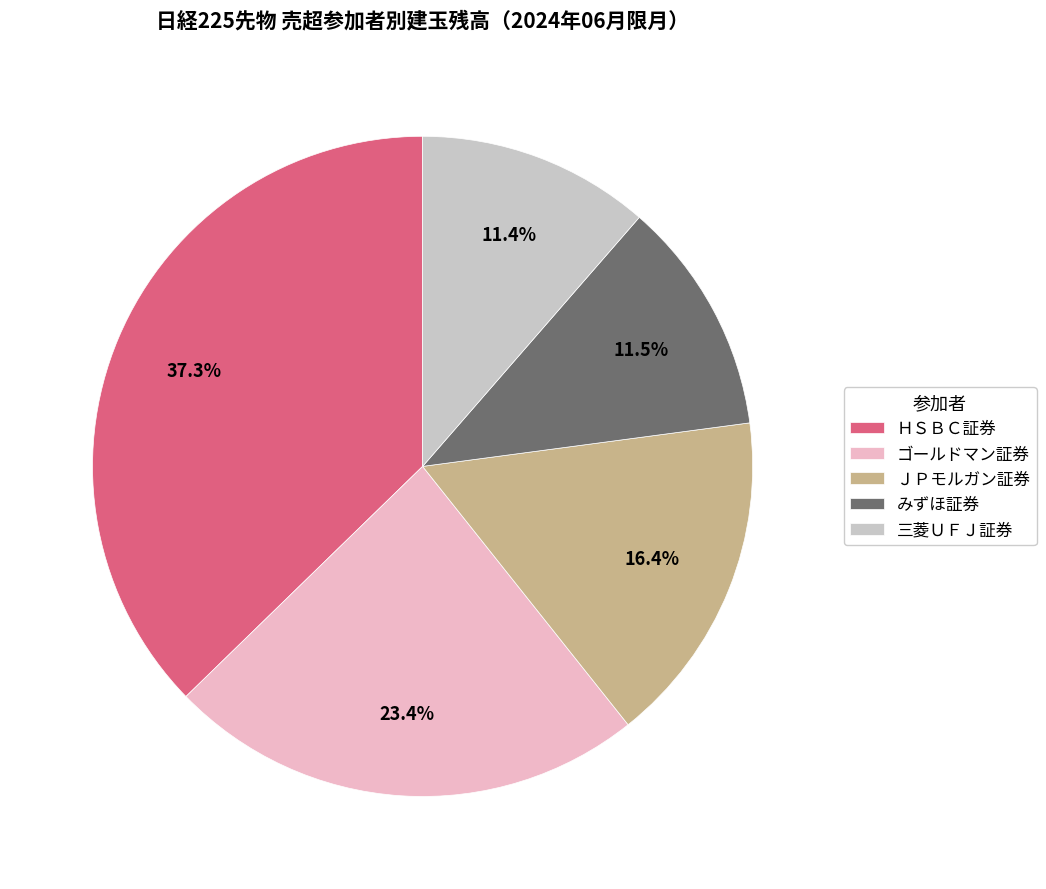

What is the largest slice in the pie chart?

ＨＳＢＣ証券